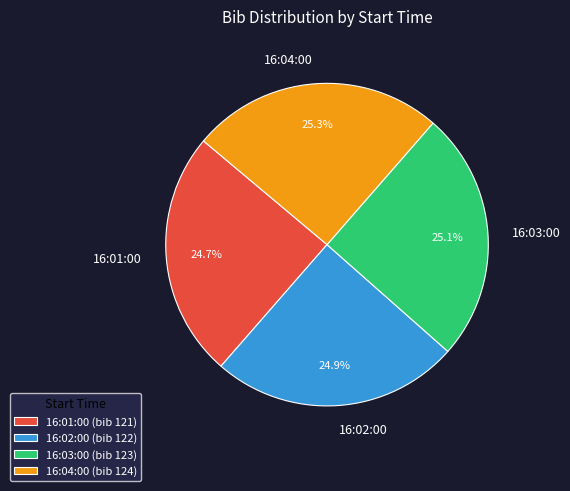

Does any single category account for the majority?

No